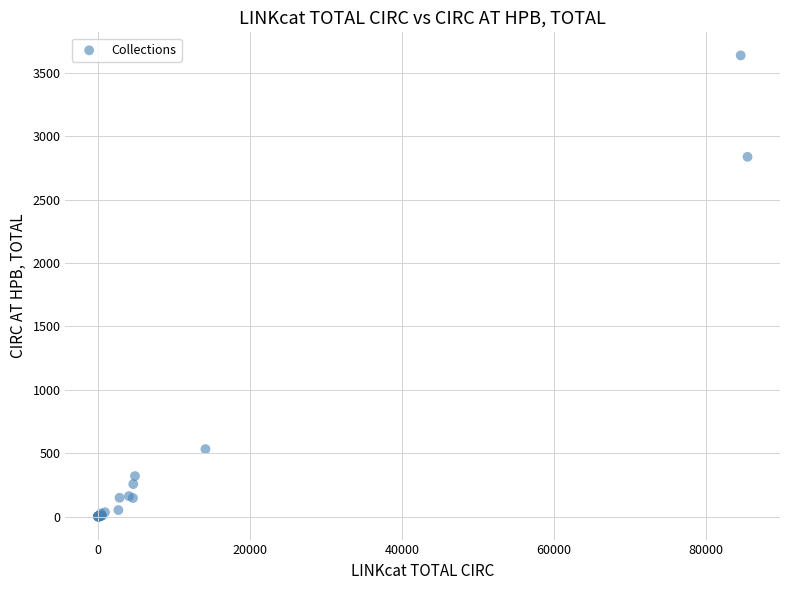

What Y value in the scatter plot is closest to 1818?

2837